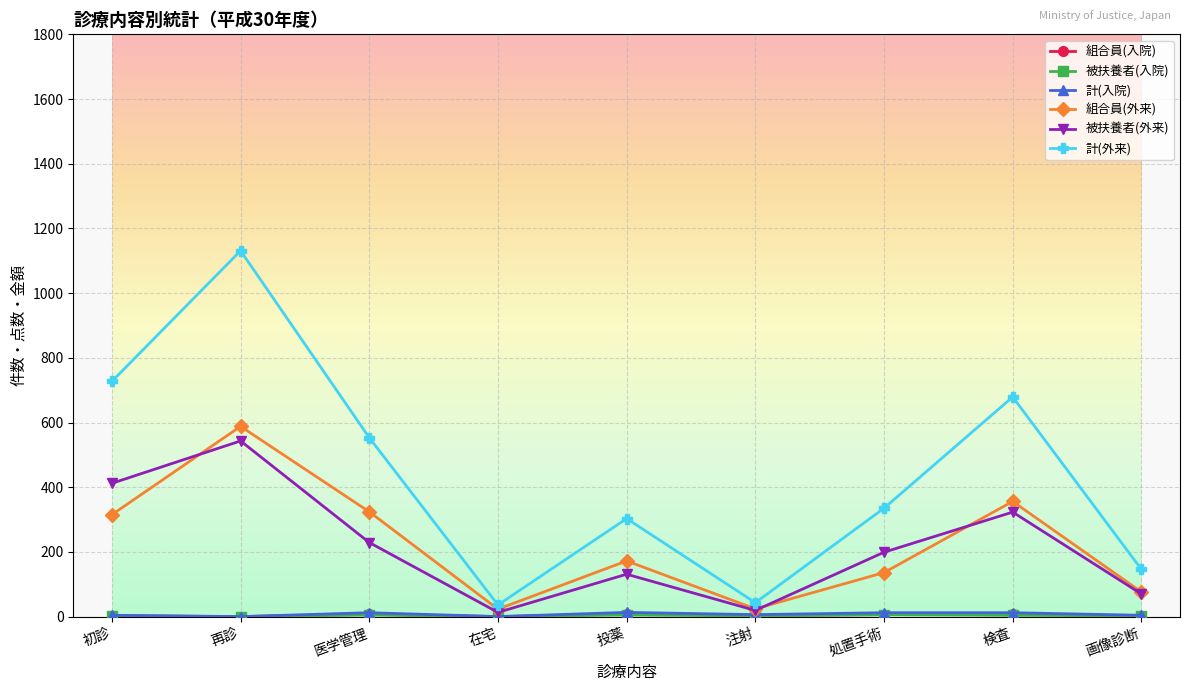

What is the label of the 9th point from the right?

初診